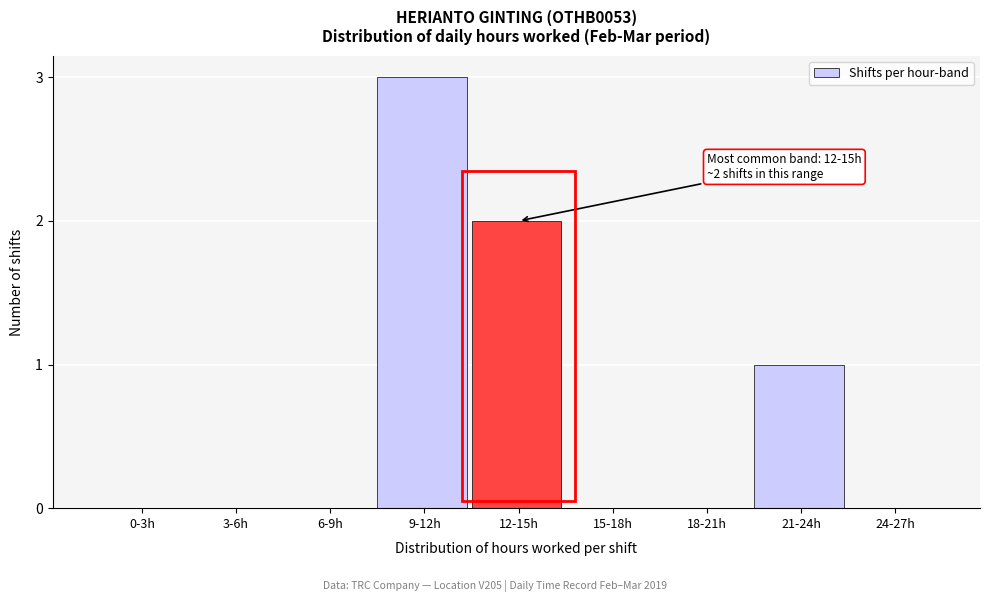

Reading left to right, list all the values displayed in this chart.

0-3h=0	3-6h=0	6-9h=0	9-12h=3	12-15h=2	15-18h=0	18-21h=0	21-24h=1	24-27h=0